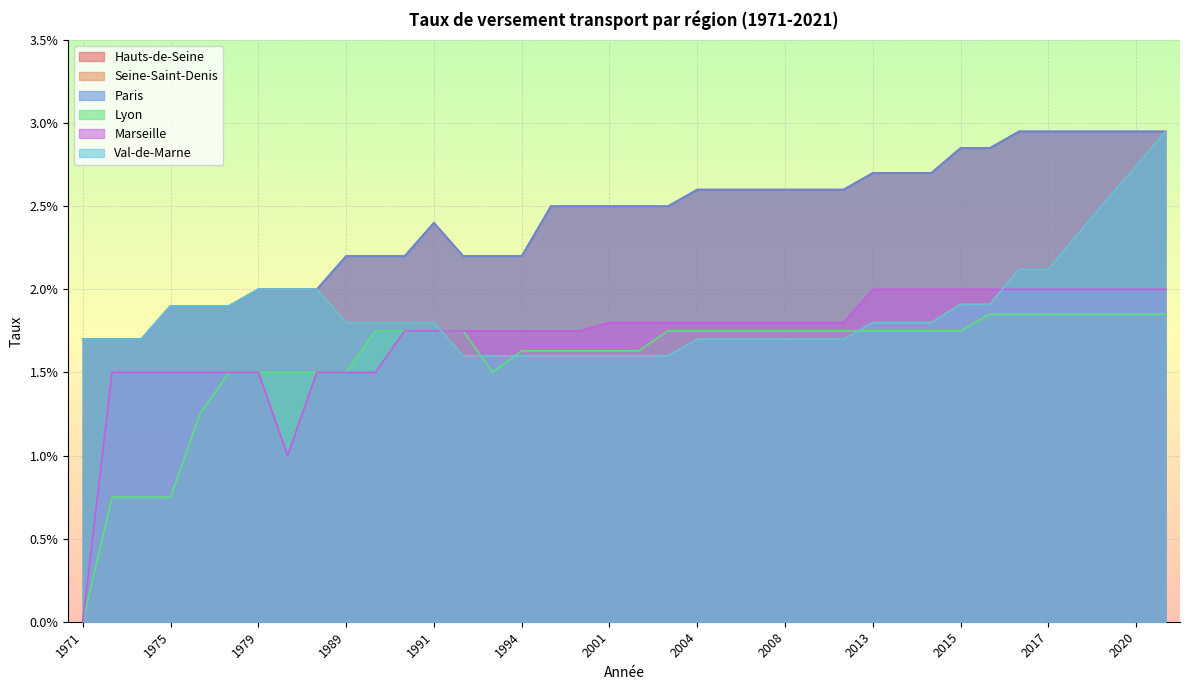

Which series has the widest spread of values?

Marseille